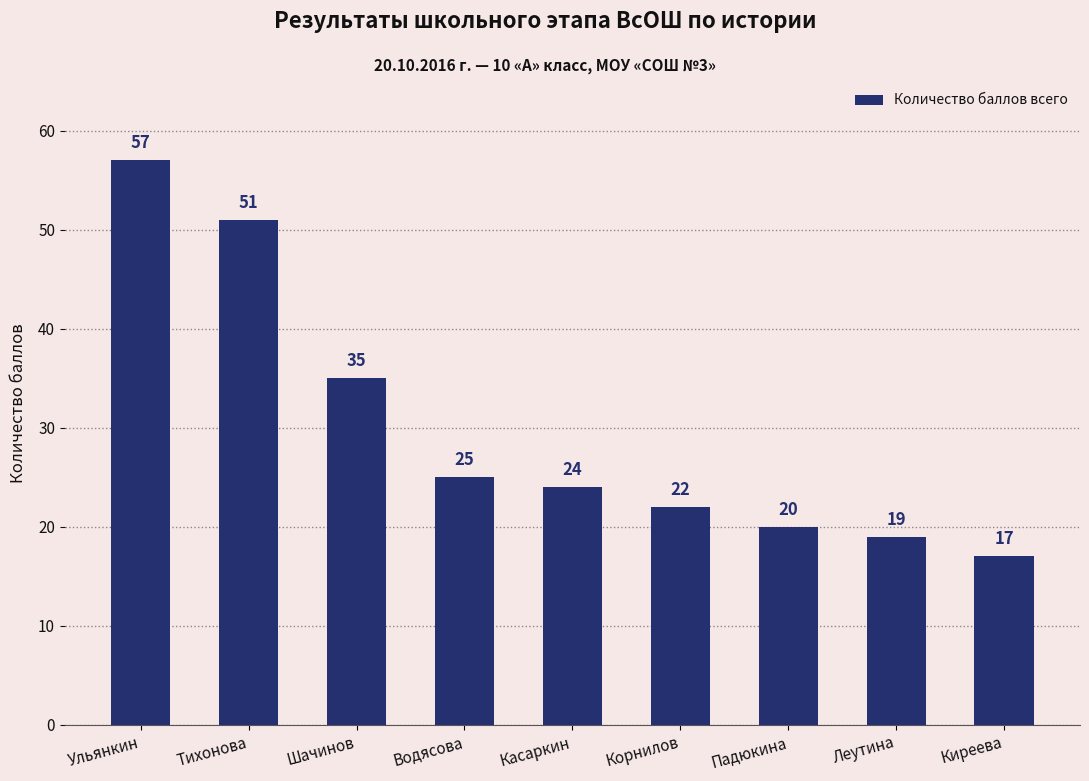

What is the value of the 9th bar from the left?

17